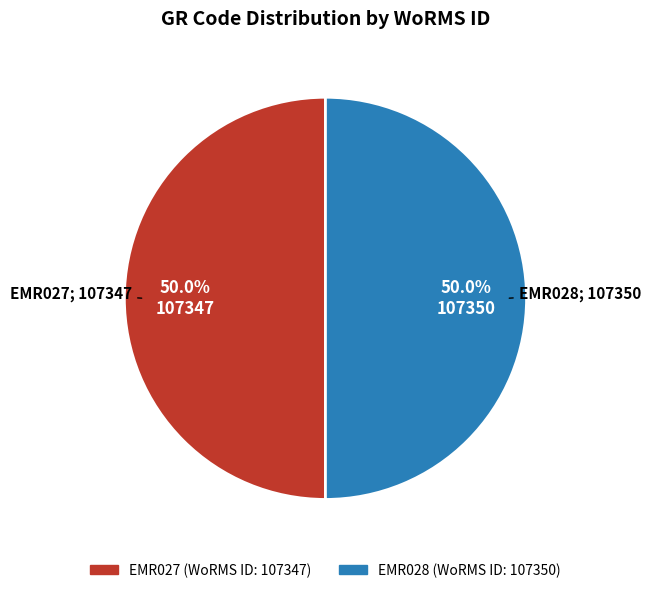

What is the ratio of the value at EMR027 to the value at EMR028?

1.0